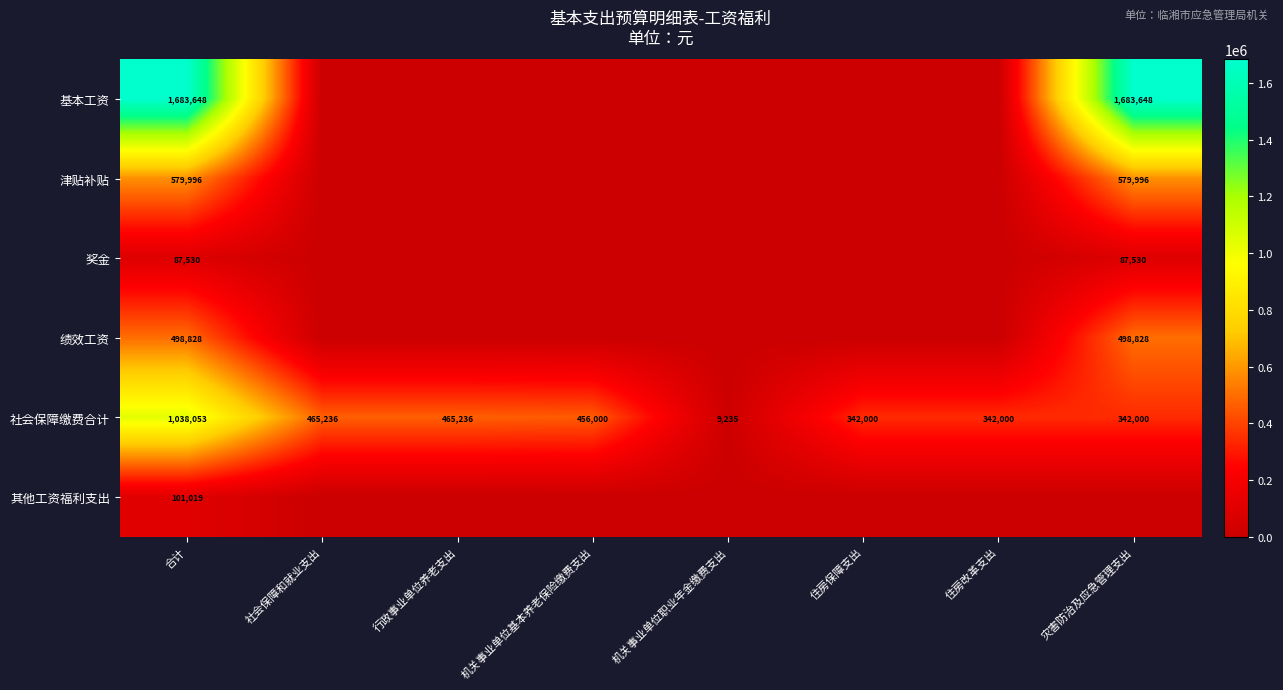

What is the spread (max minus min) of values at 机关事业单位基本养老保险缴费支出?

456000.3